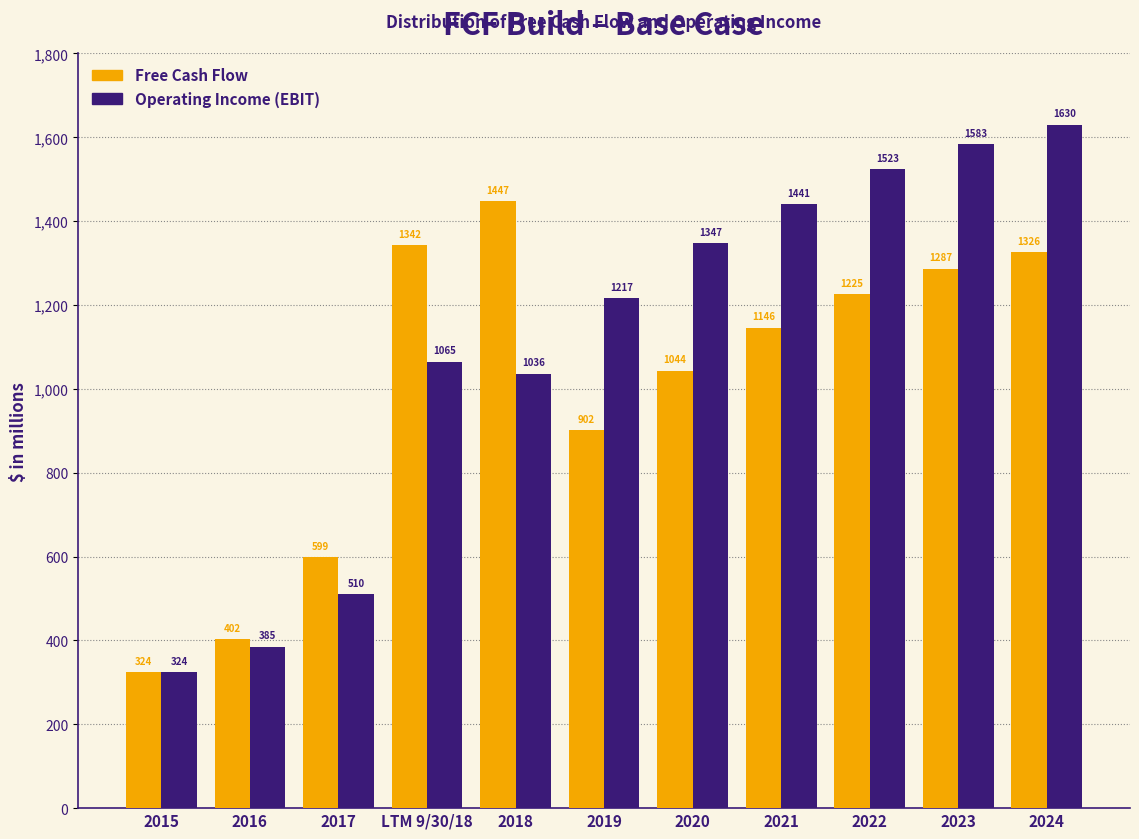

Rank the categories by Free Cash Flow value from highest to lowest.

2018, LTM 9/30/18, 2024, 2023, 2022, 2021, 2020, 2019, 2017, 2016, 2015